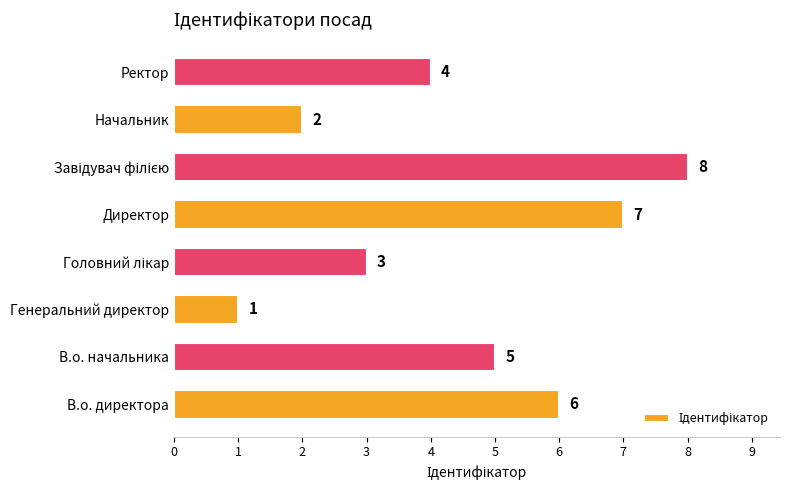

At which label is the value closest to 4?

Ректор